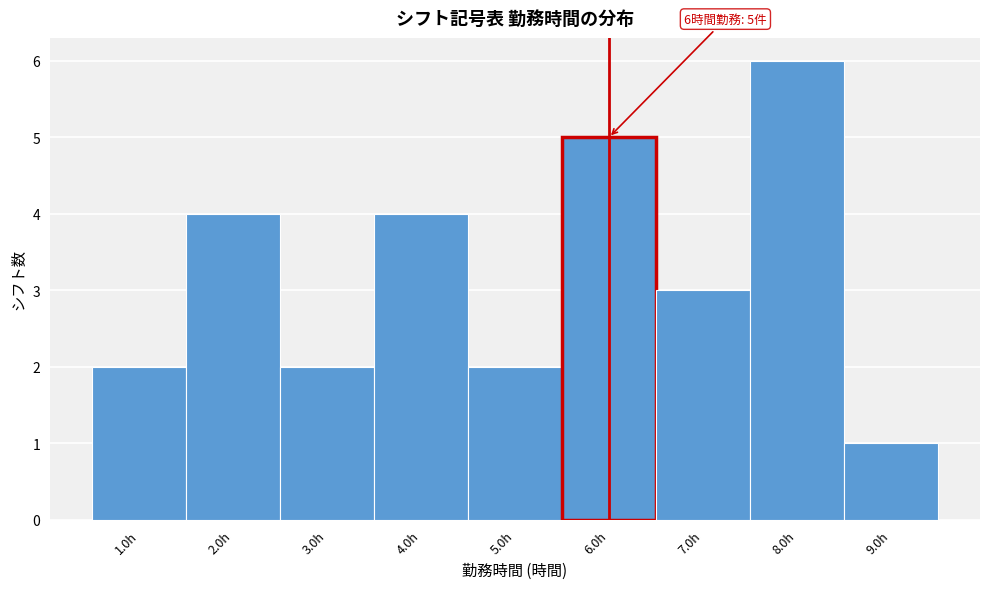

Which range on the x-axis has the tallest bar?

7.5 to 8.5